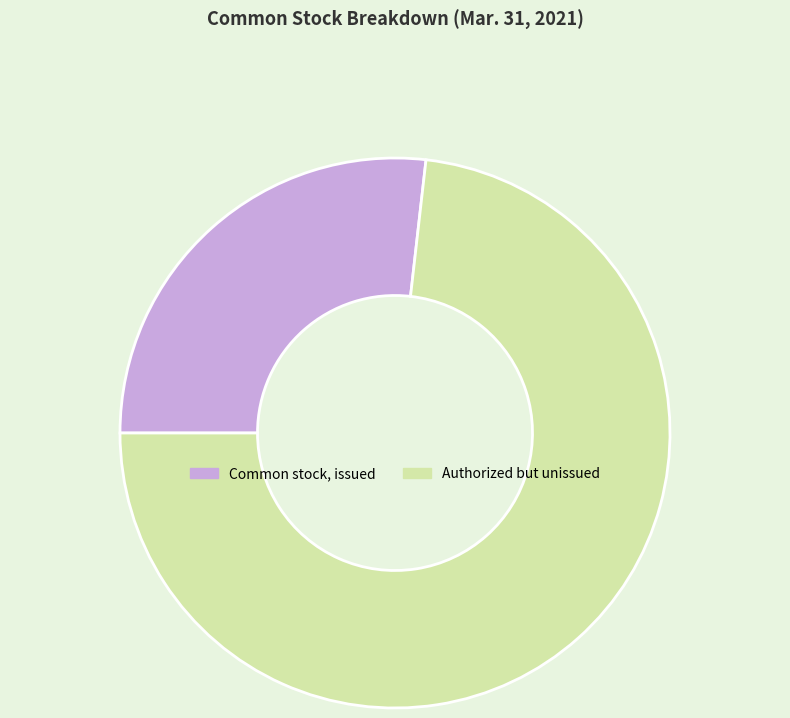

Rank the categories by value from lowest to highest.

Common stock, issued, Authorized but unissued